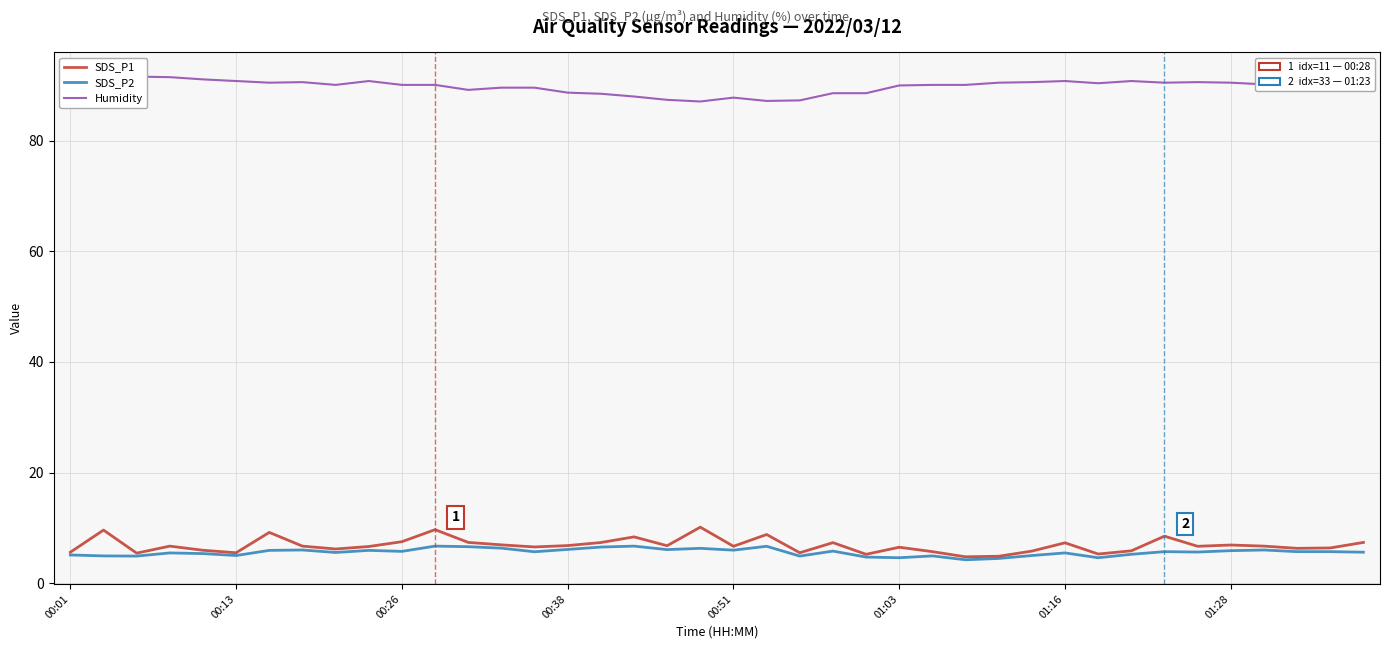

What is the smallest value displayed?

4.2